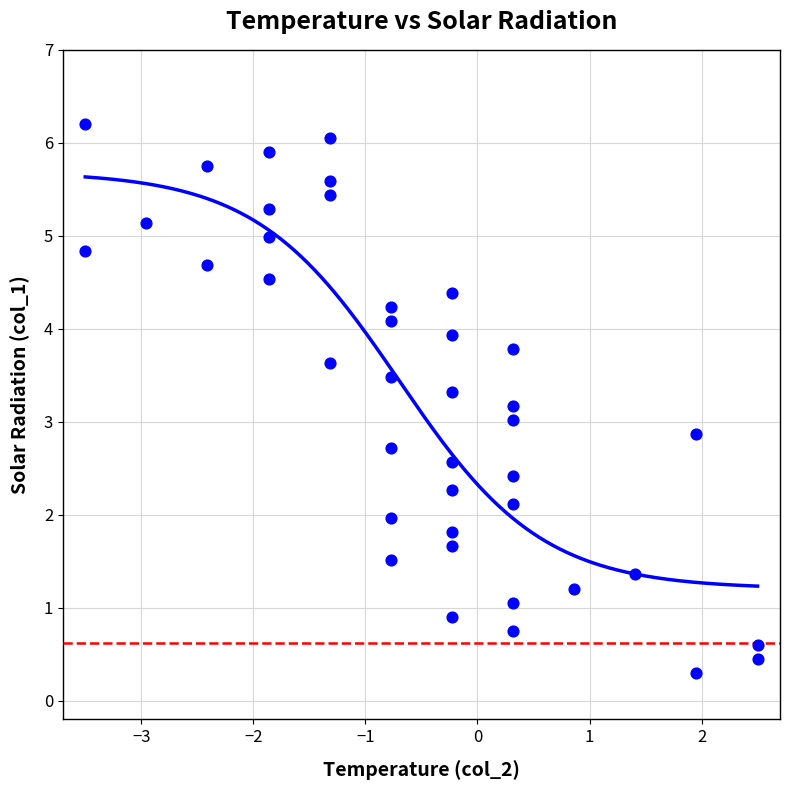

What is the range of X values (max minus min)?

6.0